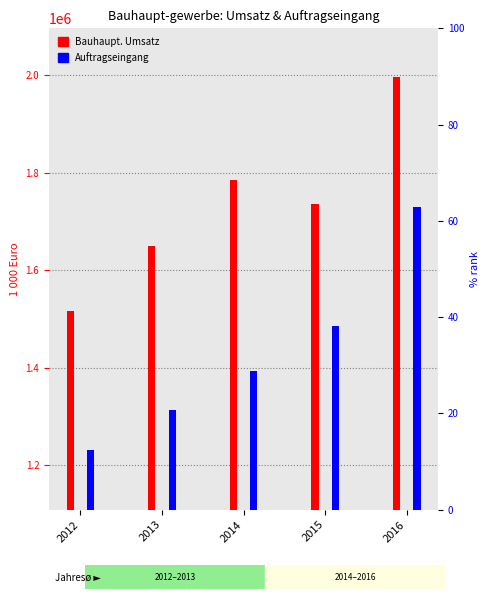

True or false: Bau-gewerbl. Umsatz (Mio Euro) has a value of 1148359.9 at 2015.

False